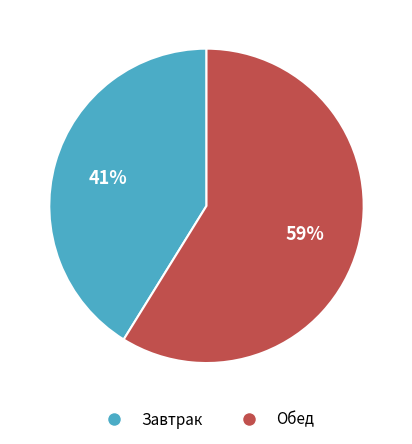

To the nearest percent, what is the average slice percentage?

50%